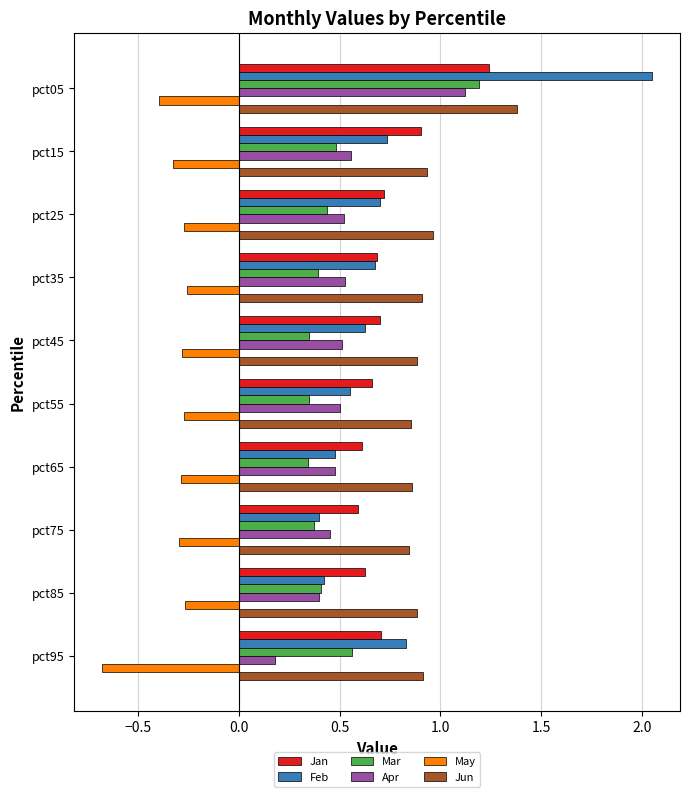

Where is Apr nearest to the value 0?

pct95